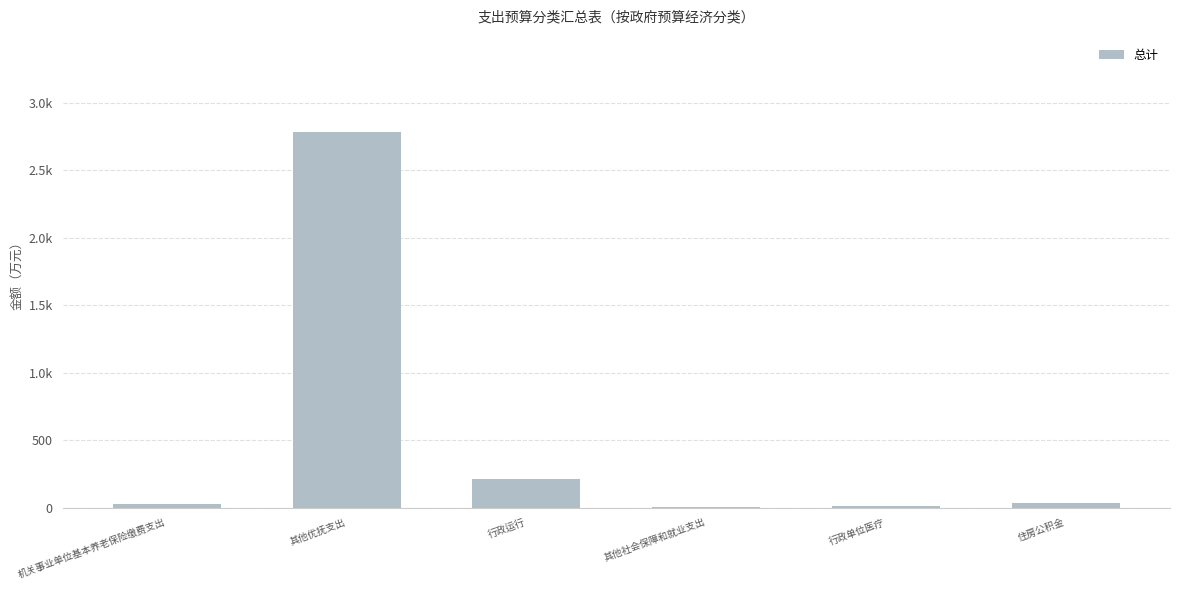

Which category has the highest value across all series?

其他优抚支出